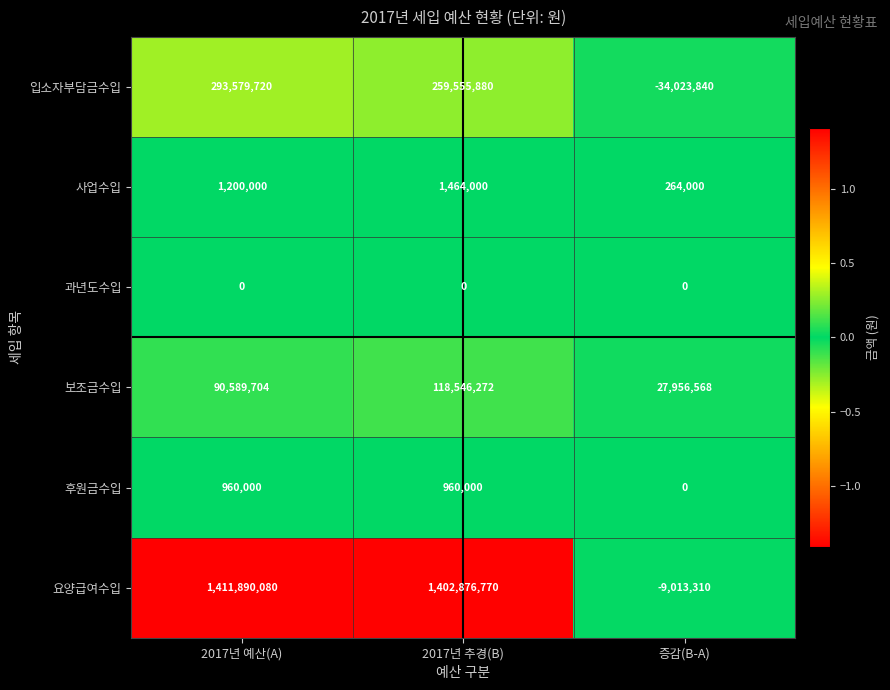

Reading right to left, transcribe all the data shown in this chart.

입소자부담금수입: -34023840	259555880	293579720
사업수입: 264000	1464000	1200000
과년도수입: 0	0	0
보조금수입: 27956568	118546272	90589704
후원금수입: 0	960000	960000
요양급여수입: -9013310	1402876770	1411890080